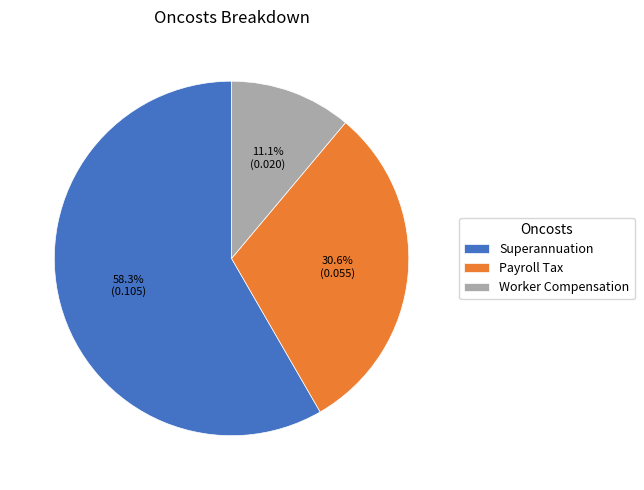

Which slice represents more than half of the pie?

Superannuation